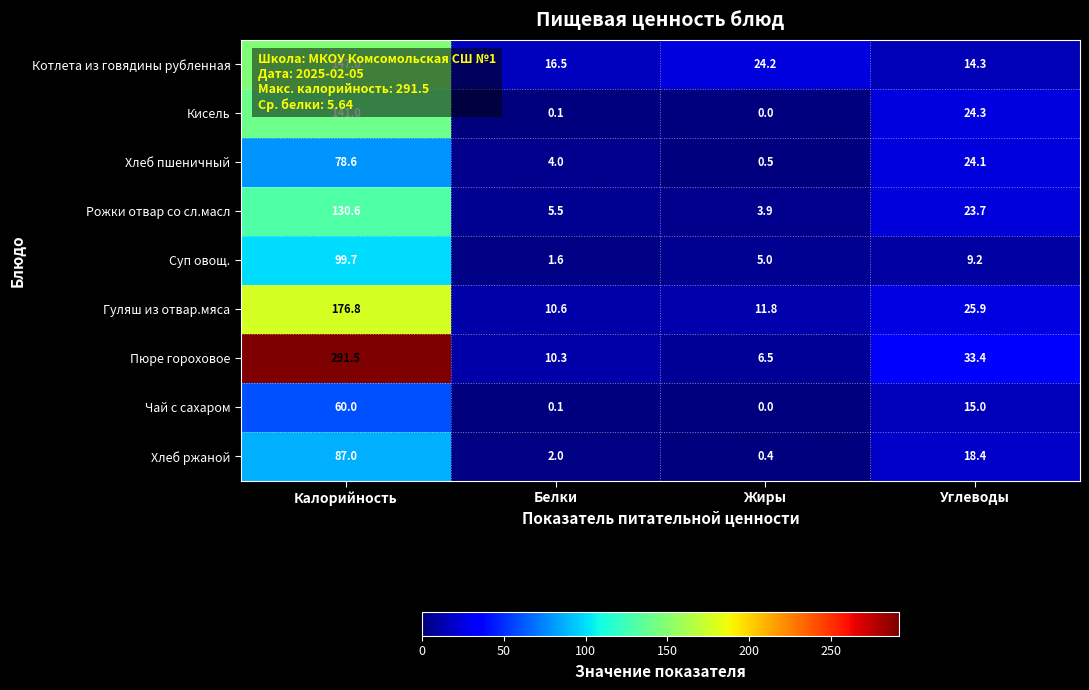

What is the spread (max minus min) of values at Углеводы?

24.2